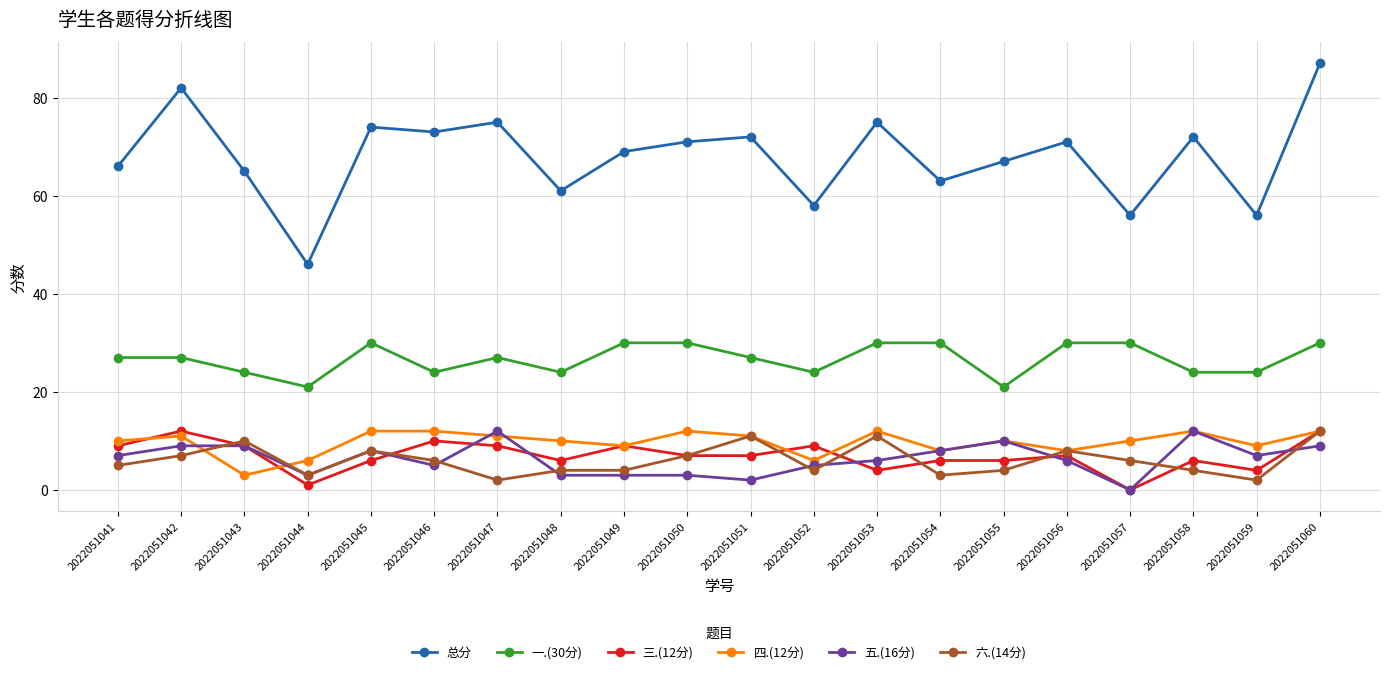

Is it true that 一.(30分) equals 30 at 2022051053?

True